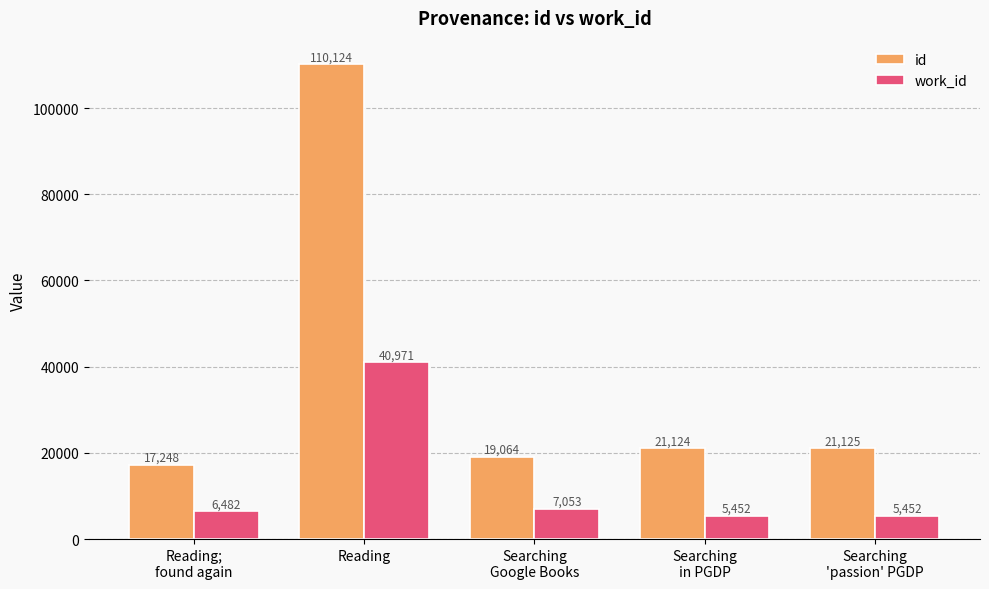

Which series has the largest range (max minus min)?

id